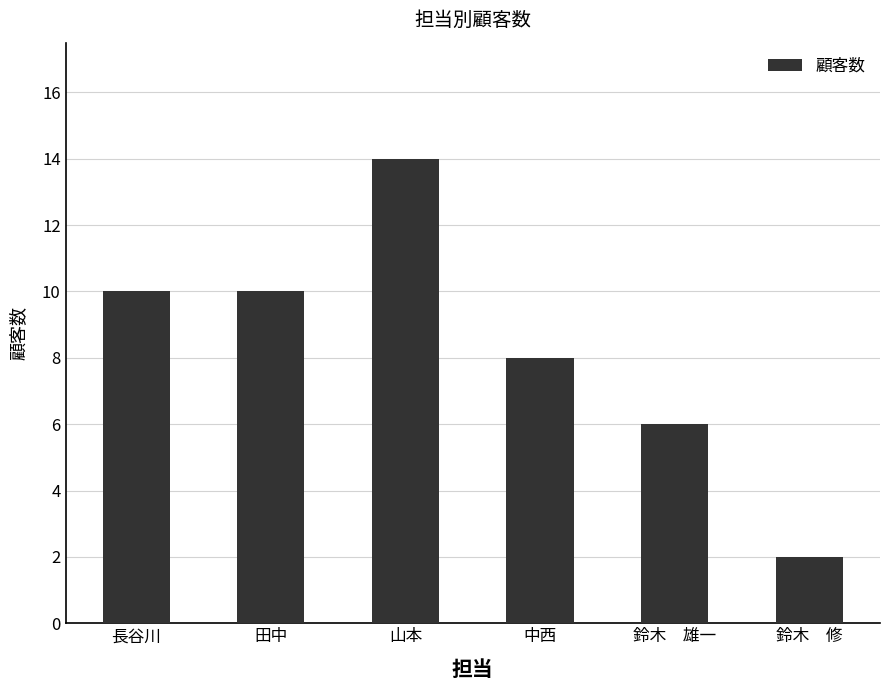

What is the sum of all values?

50